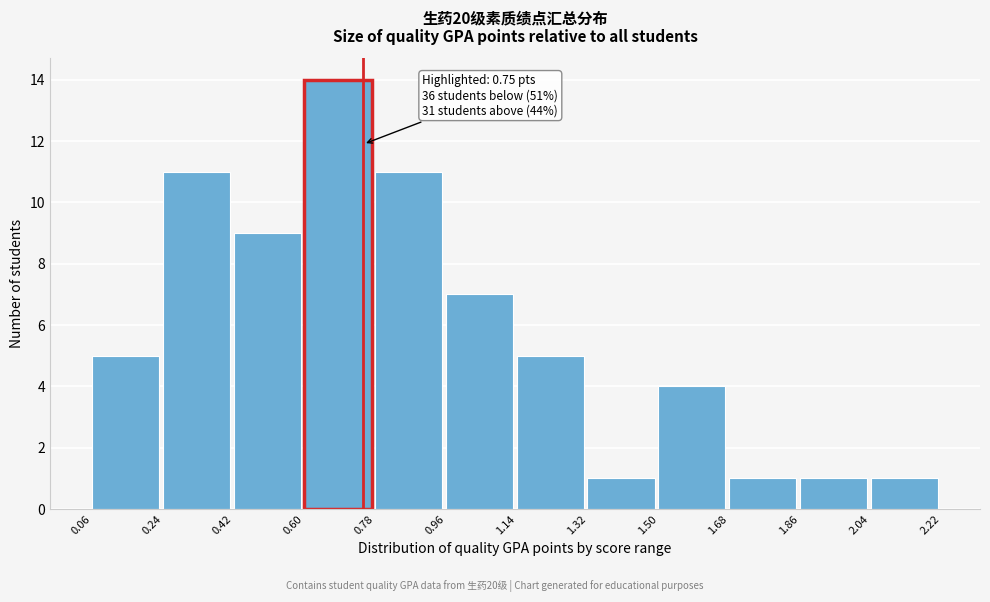

Over which range of the x-axis is the bar tallest?

0.60 to 0.78